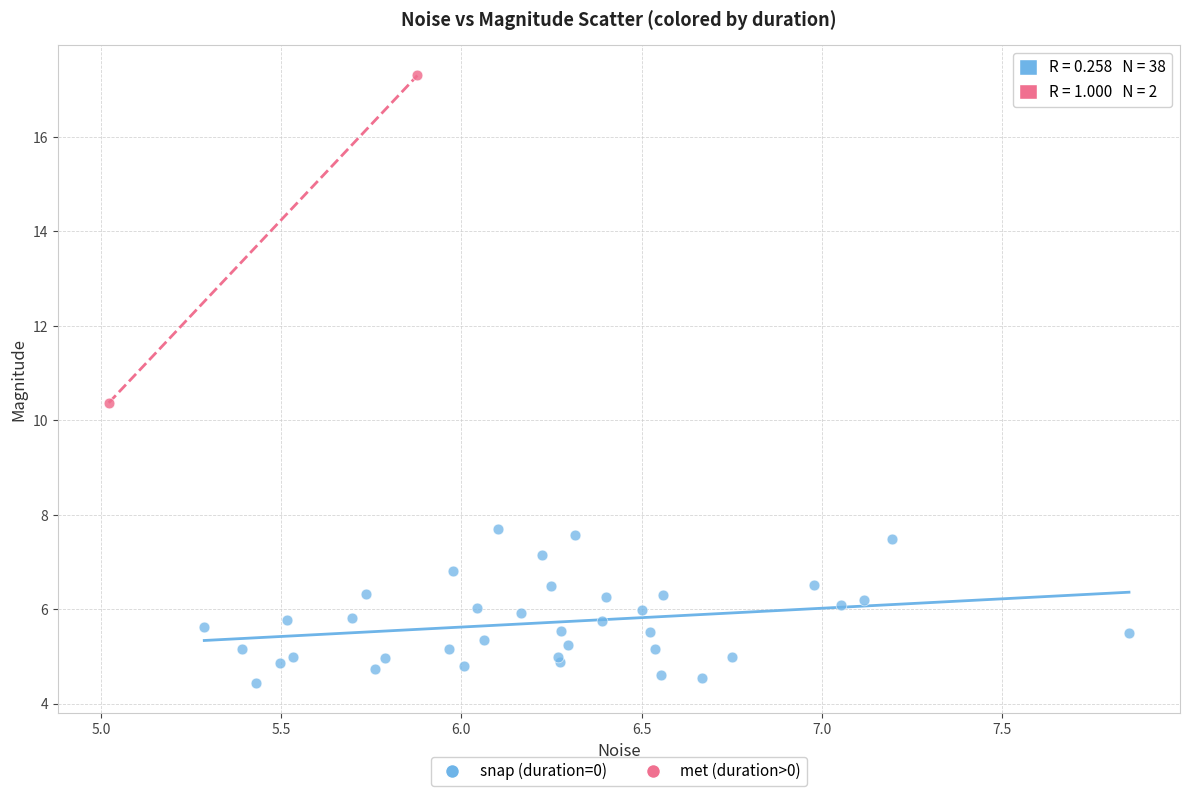

What are all the series names shown in the legend?

snap (duration=0), met (duration>0)